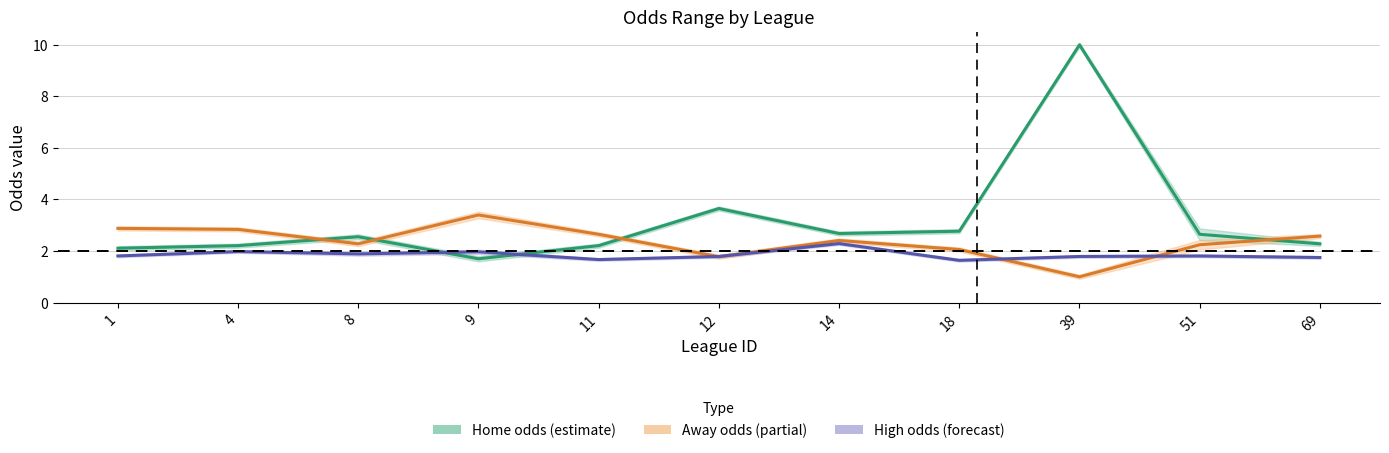

Where do Away odds (partial) and High odds (forecast) first cross each other?

11 and 12